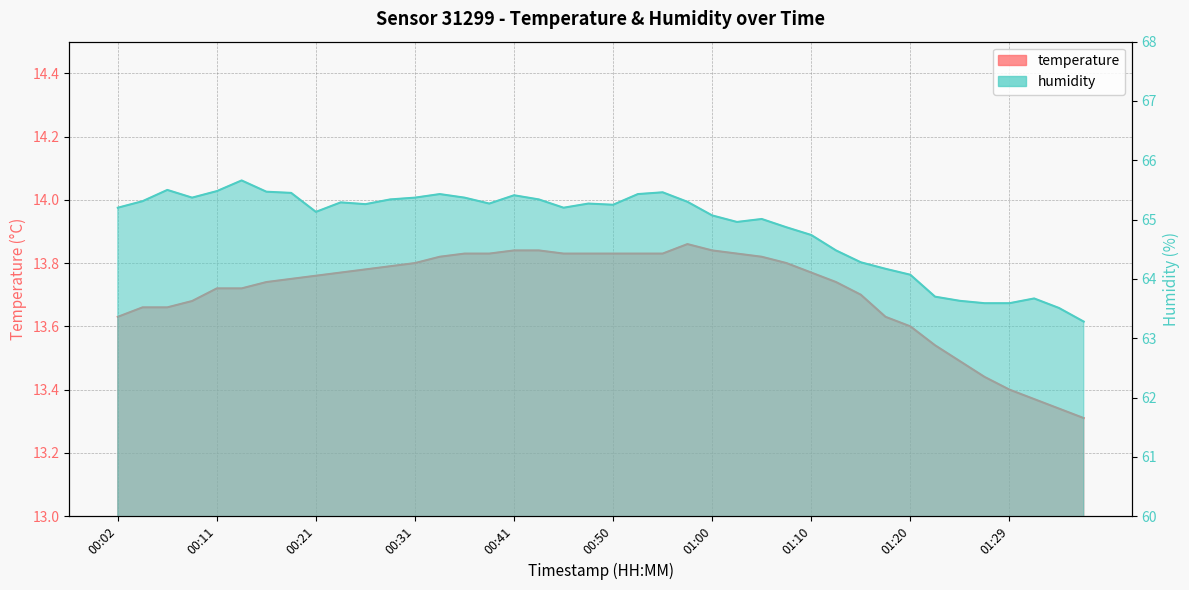

At which label is temperature closest to 13?

01:37